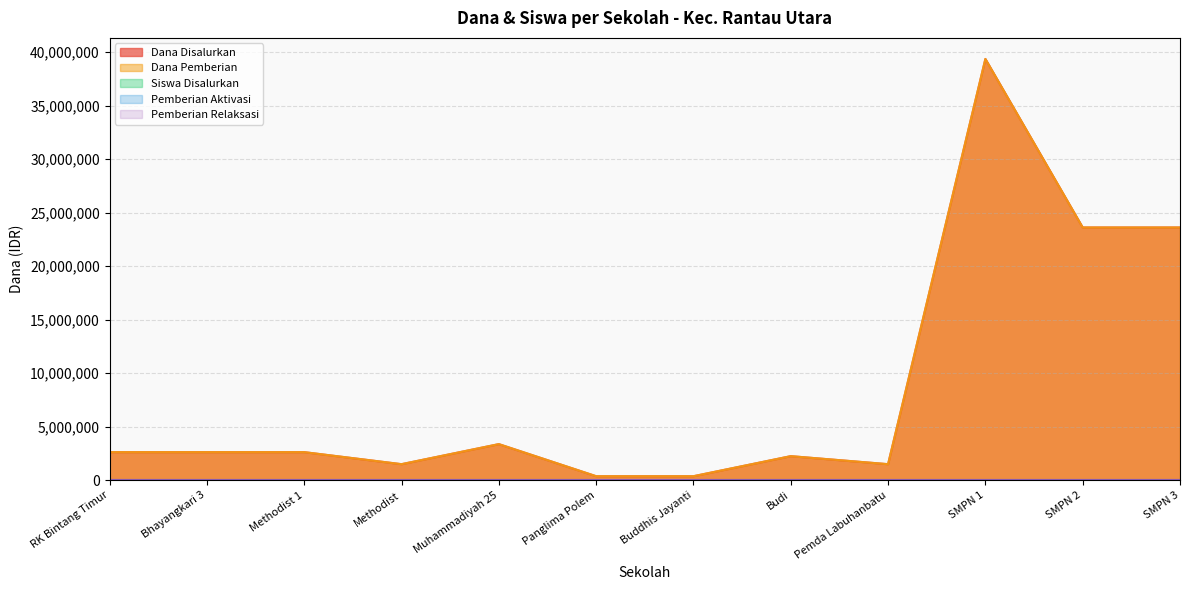

Does the chart have visible grid lines?

Yes